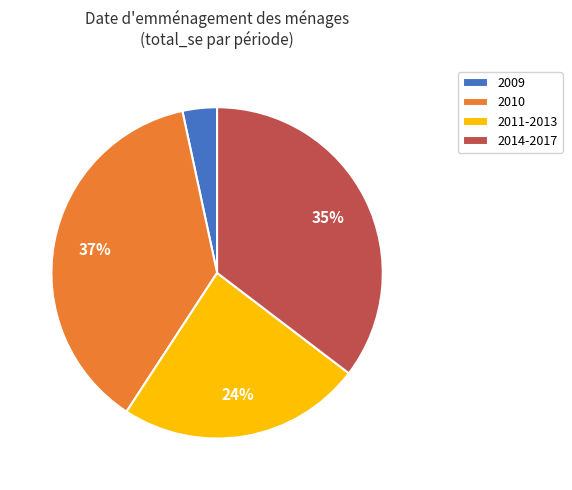

How many slices are in this pie chart?

4